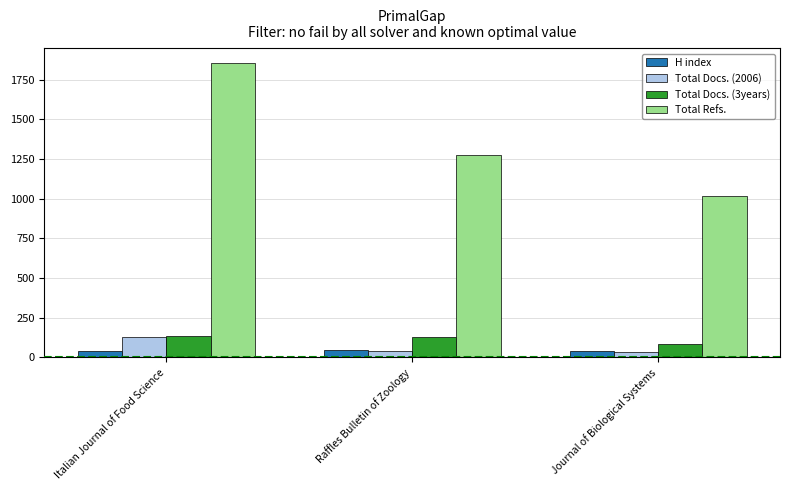

What is the difference between the maximum and minimum values in the Total Docs. (3years) series?

56